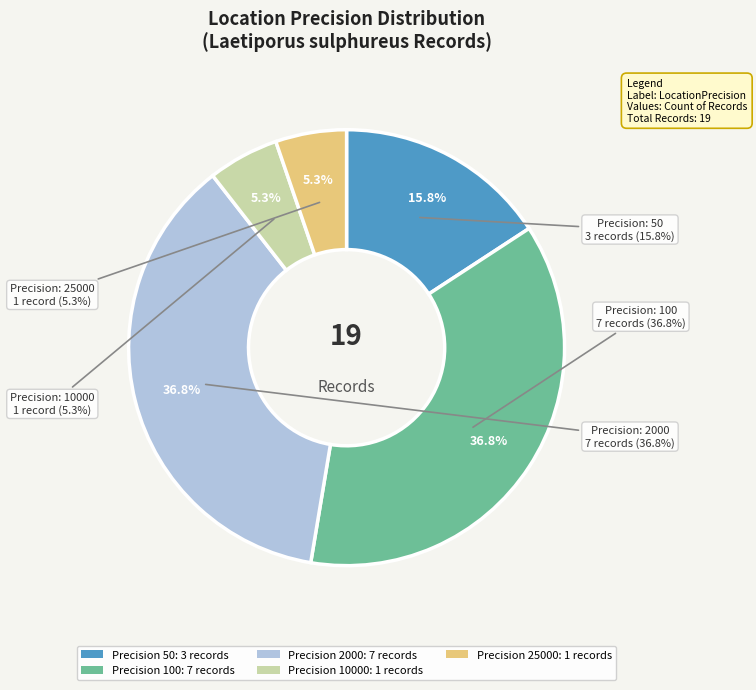

Does 25000 account for over 50% of the chart?

No